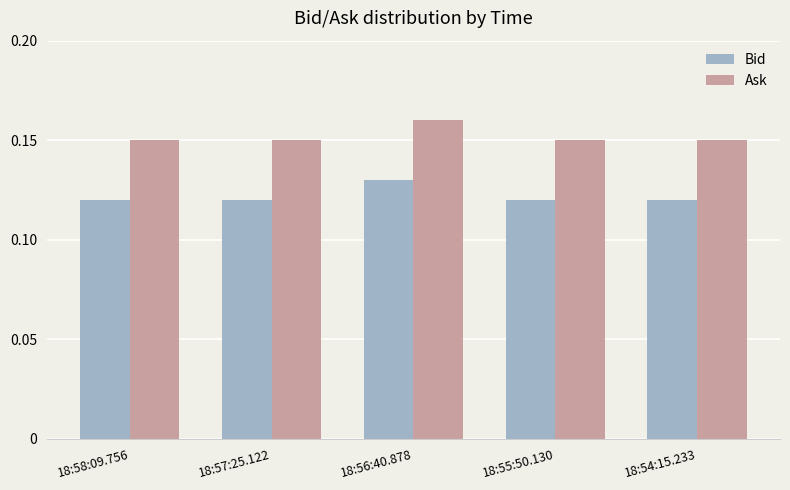

What position from the right is 18:56:40.878?

3